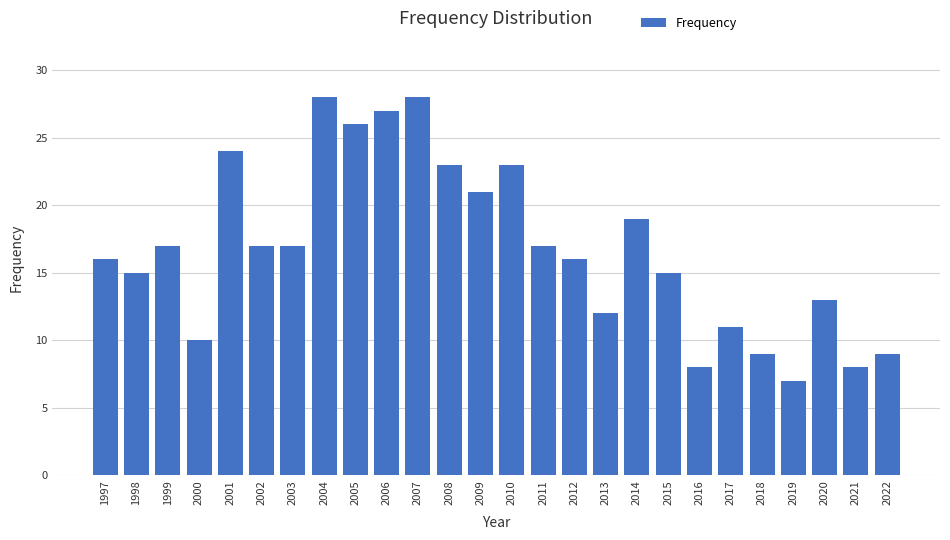

Reading left to right, extract all data points from this chart.

1997=16	1998=15	1999=17	2000=10	2001=24	2002=17	2003=17	2004=28	2005=26	2006=27	2007=28	2008=23	2009=21	2010=23	2011=17	2012=16	2013=12	2014=19	2015=15	2016=8	2017=11	2018=9	2019=7	2020=13	2021=8	2022=9